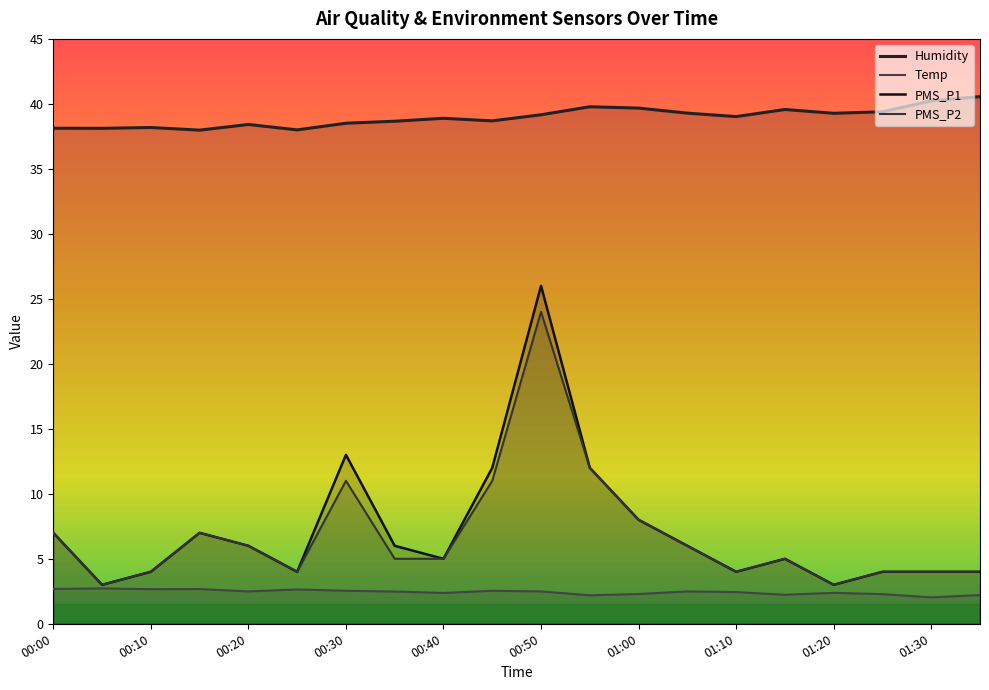

How many lines are shown in the chart?

4